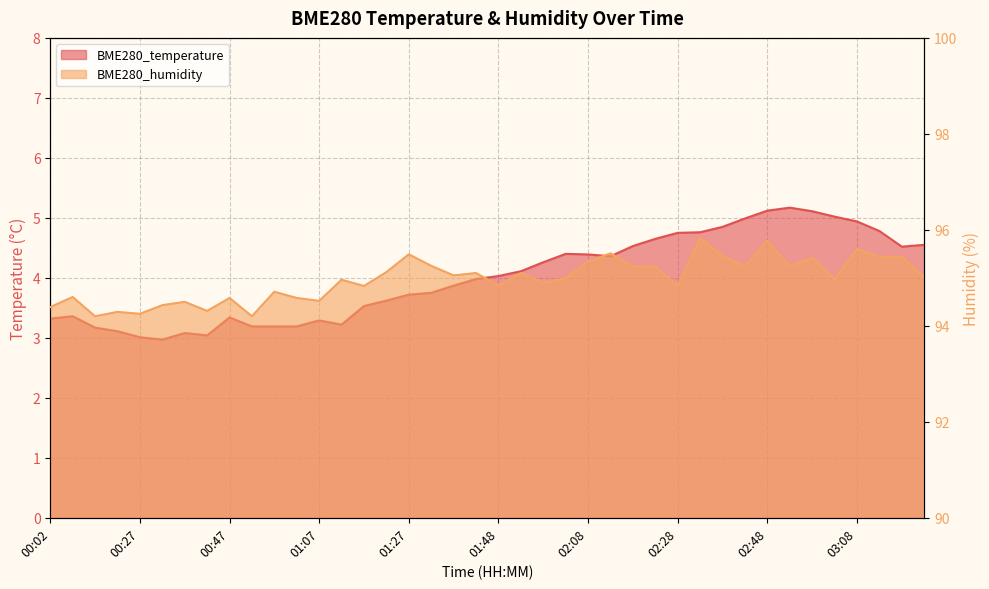

What is the difference between the maximum and minimum values in the BME280_temperature series?

2.2